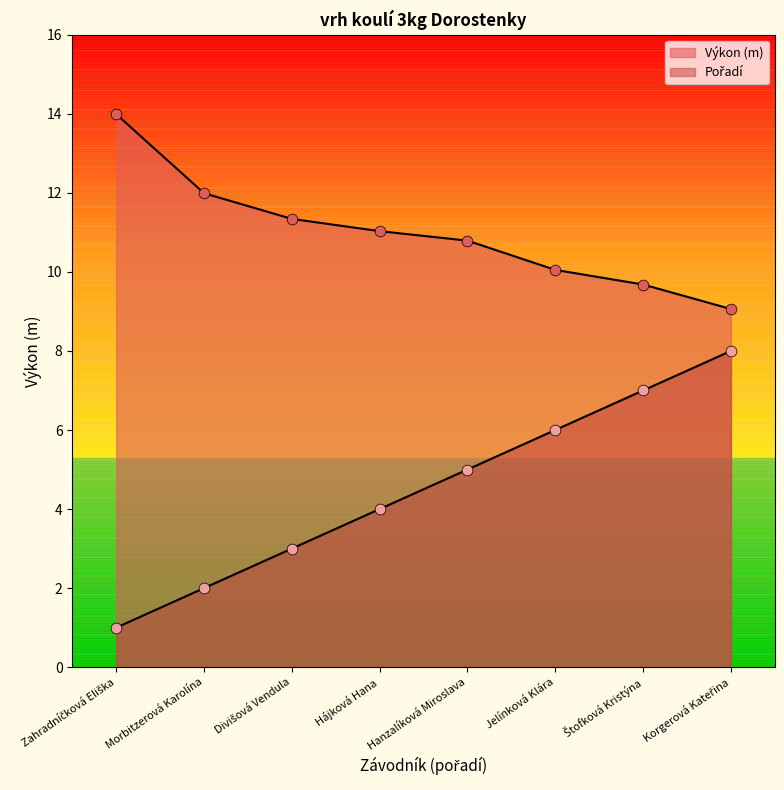

At how many categories does at least one series exceed 11?

4